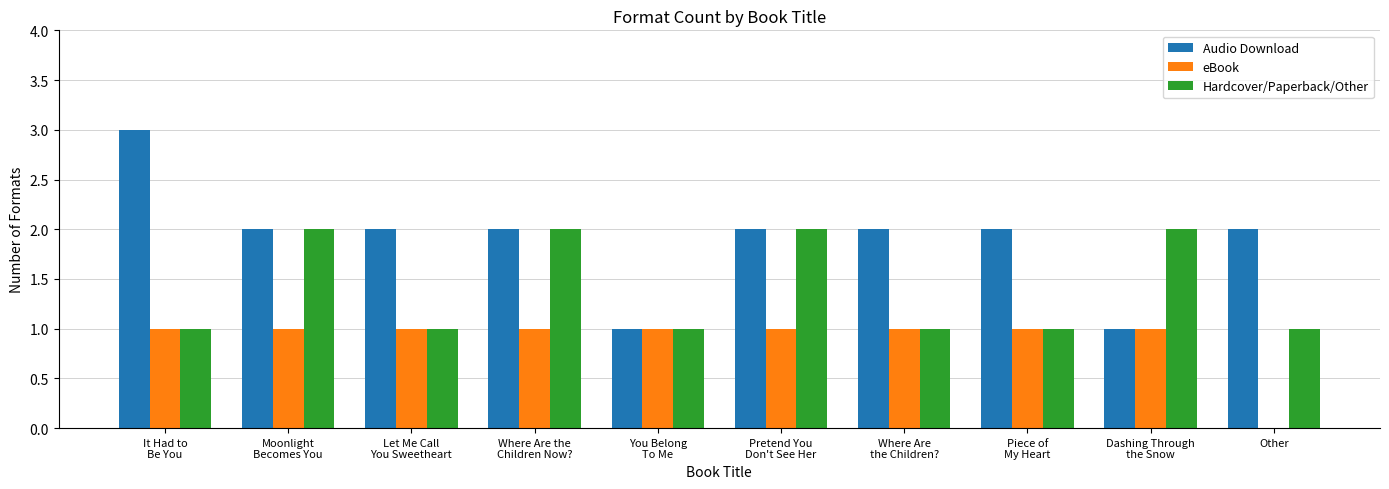

What is the maximum value shown in the chart?

3